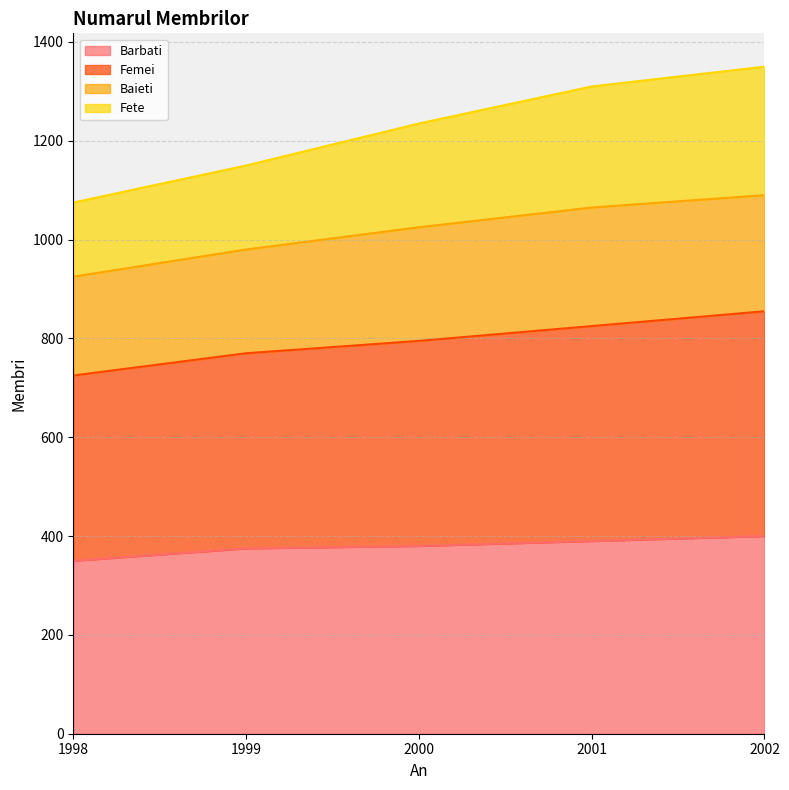

True or false: Femei and Fete intersect in this chart.

False